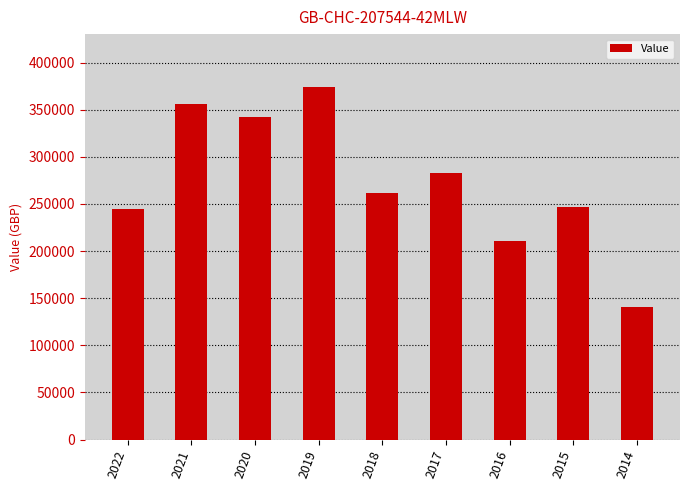

Read the value at 2021, to the nearest 10.

355810